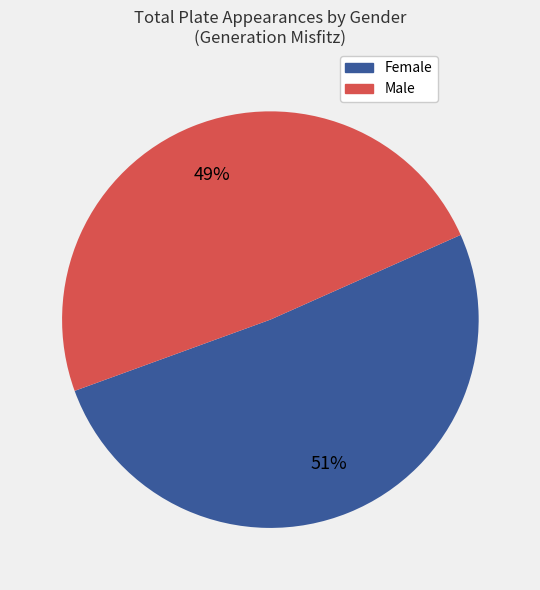

Is there any slice that represents more than half of the pie?

Yes